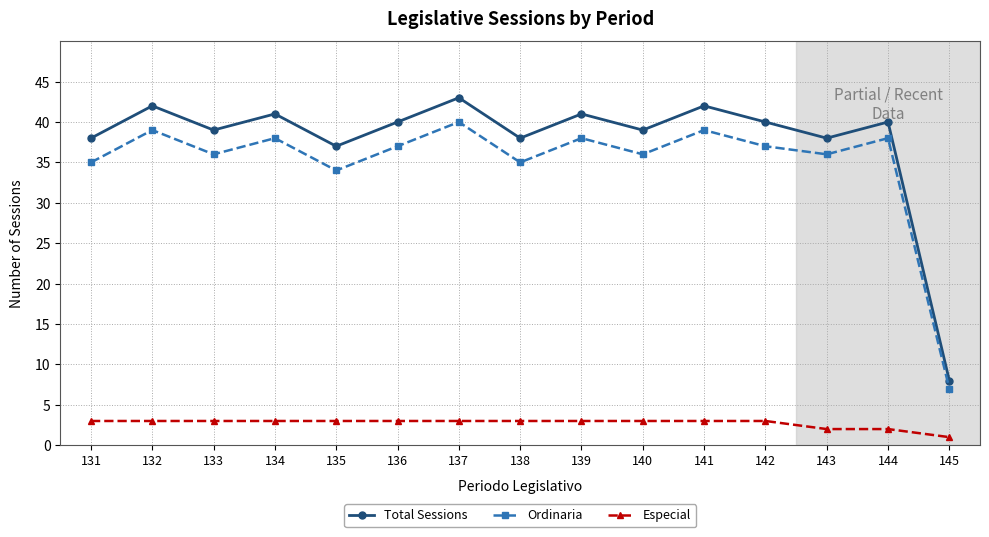

Which series has the largest range (max minus min)?

Total Sessions